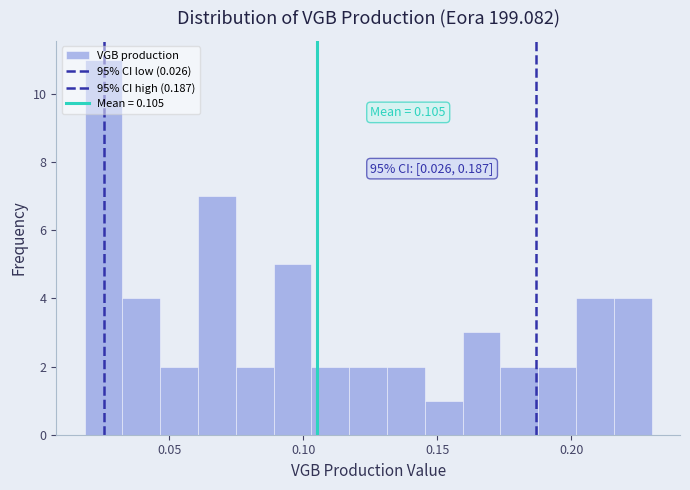

Read against the x-axis, roughly where is the centre of the tallest bar?

0.025